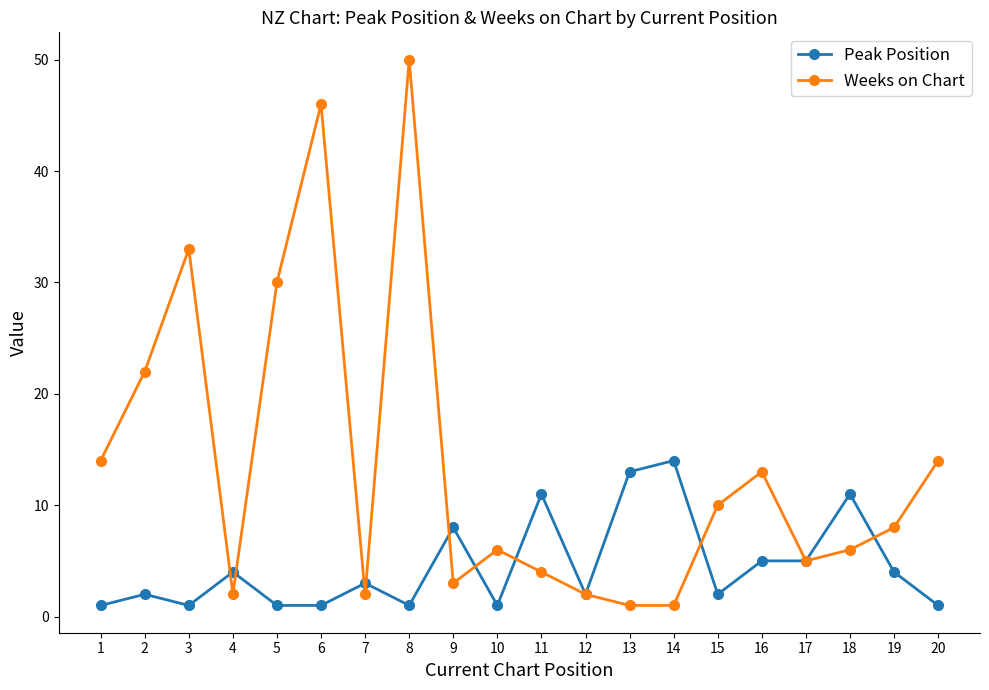

At which label does Peak Position reach its peak?

14